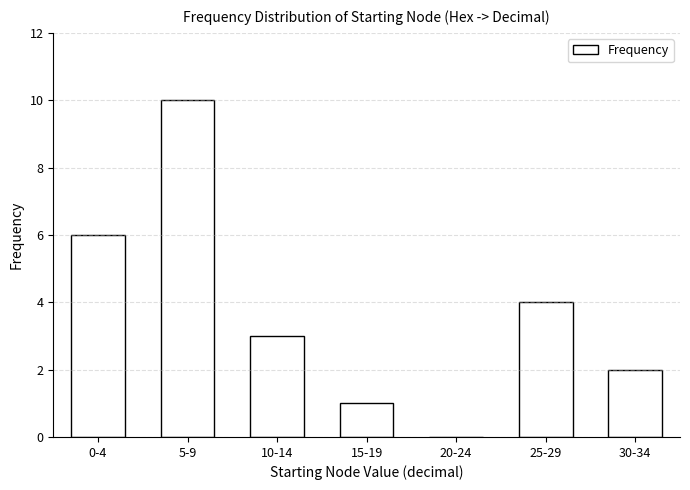

Reading left to right, list all the values displayed in this chart.

0-4=6	5-9=10	10-14=3	15-19=1	20-24=0	25-29=4	30-34=2